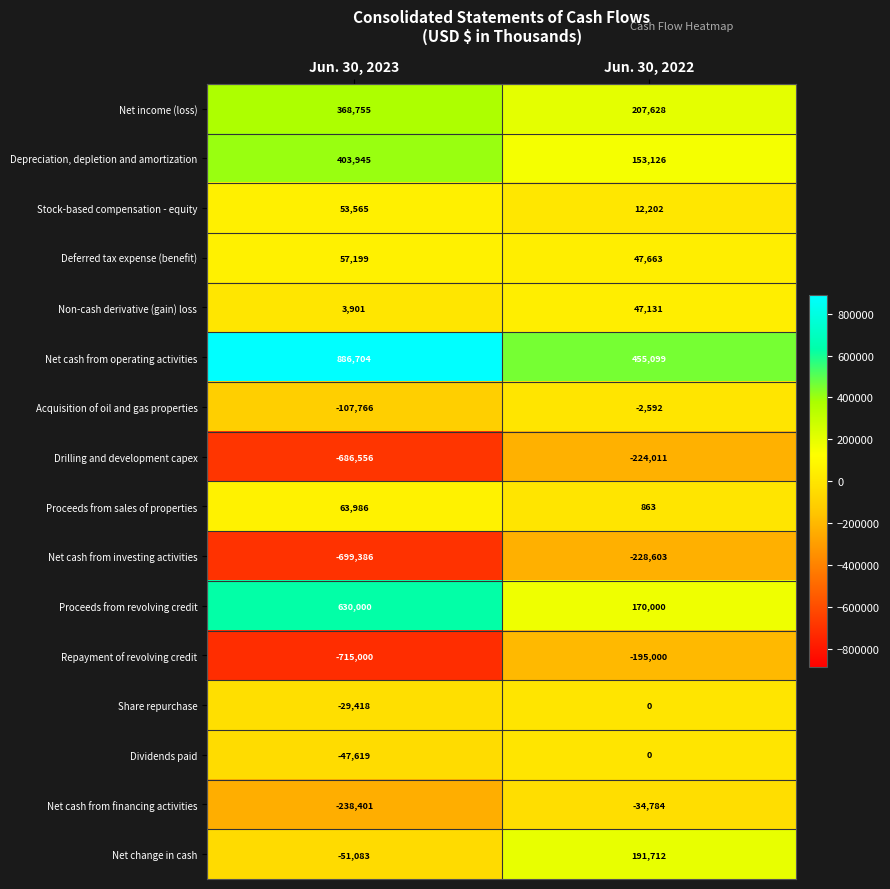

Where is Proceeds from sales of properties nearest to the value 32424?

Jun. 30, 2022